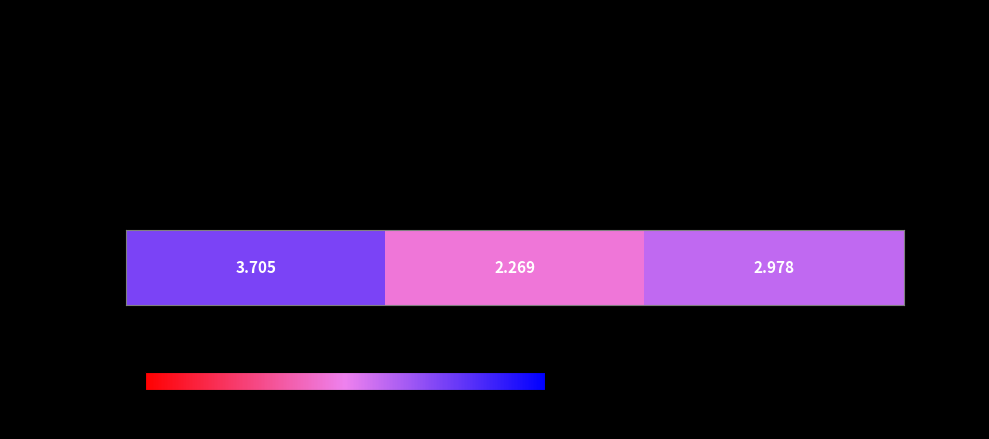

Where is the data nearest to the value 2?

- Annual Review of Financial Economics